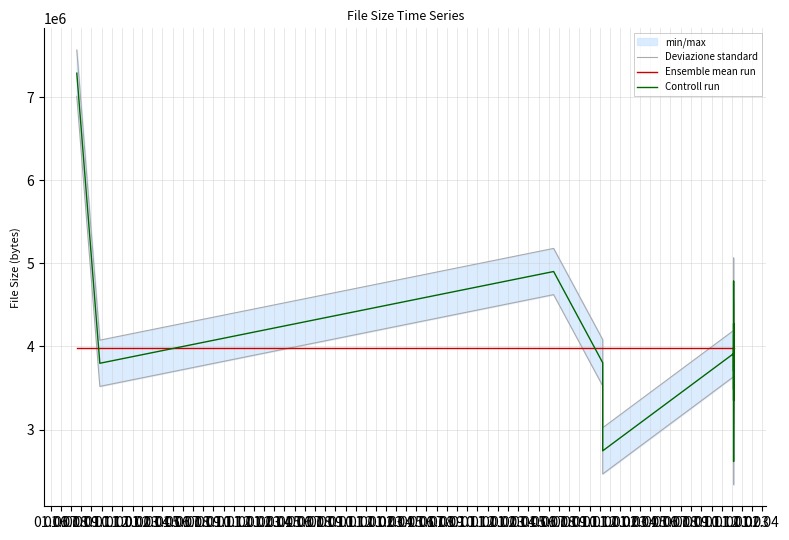

The Deviazione standard series shows 1900501.5 at 01.10. True or false?

False